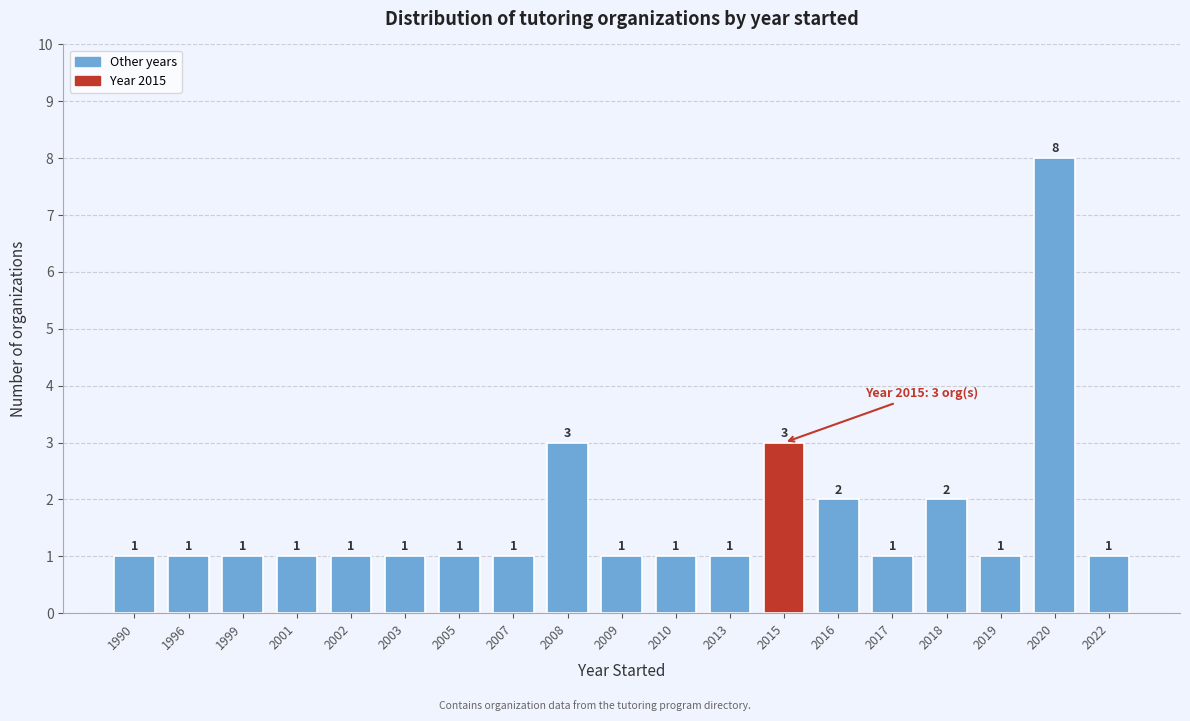

Reading left to right, extract all data points from this chart.

1990=1	1996=1	1999=1	2001=1	2002=1	2003=1	2005=1	2007=1	2008=3	2009=1	2010=1	2013=1	2015=3	2016=2	2017=1	2018=2	2019=1	2020=8	2022=1